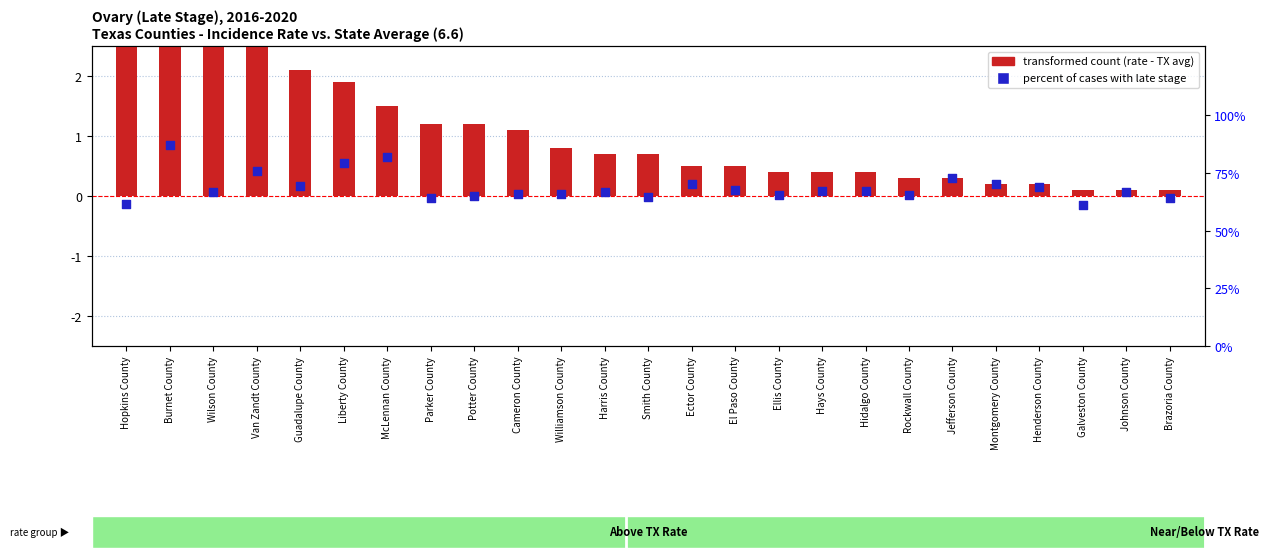

Which series reaches the maximum Y coordinate?

percent of cases with late stage